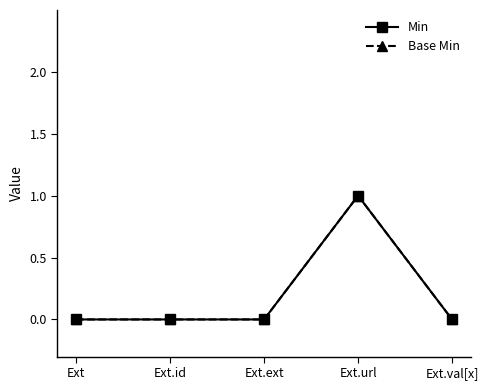

Reading left to right, what are all the values shown in this chart?

Min: Ext=0	Ext.id=0	Ext.ext=0	Ext.url=1	Ext.val[x]=0
Base Min: Ext=0	Ext.id=0	Ext.ext=0	Ext.url=1	Ext.val[x]=0